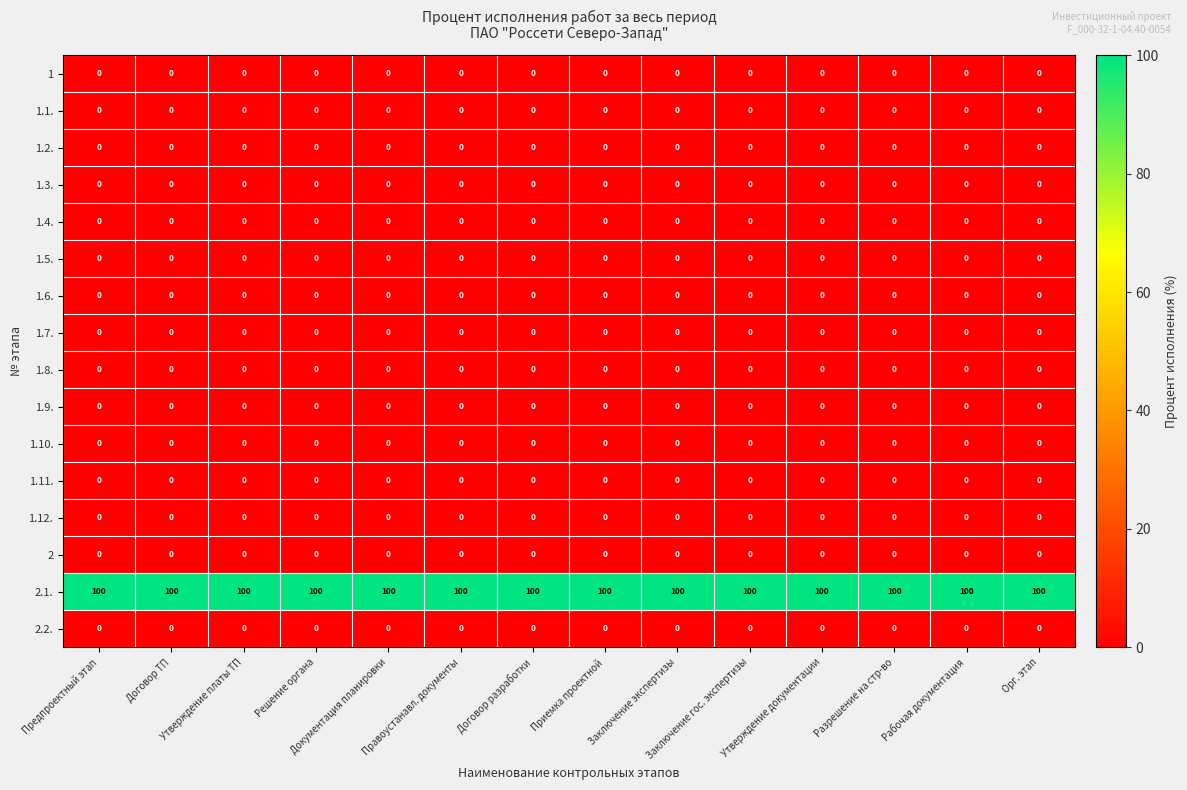

Which series has the largest total across all categories?

2.1.